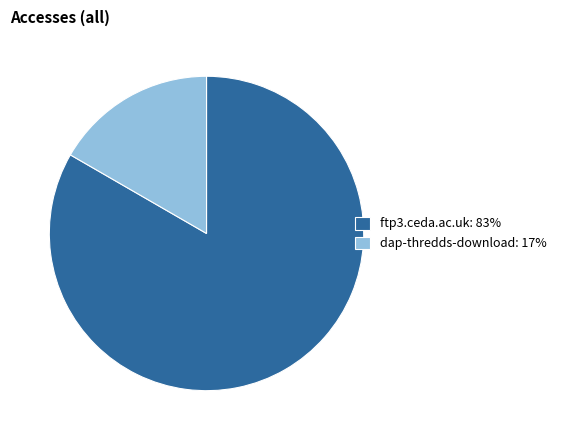

The ftp3.ceda.ac.uk slice represents 78% of the pie. True or false?

False